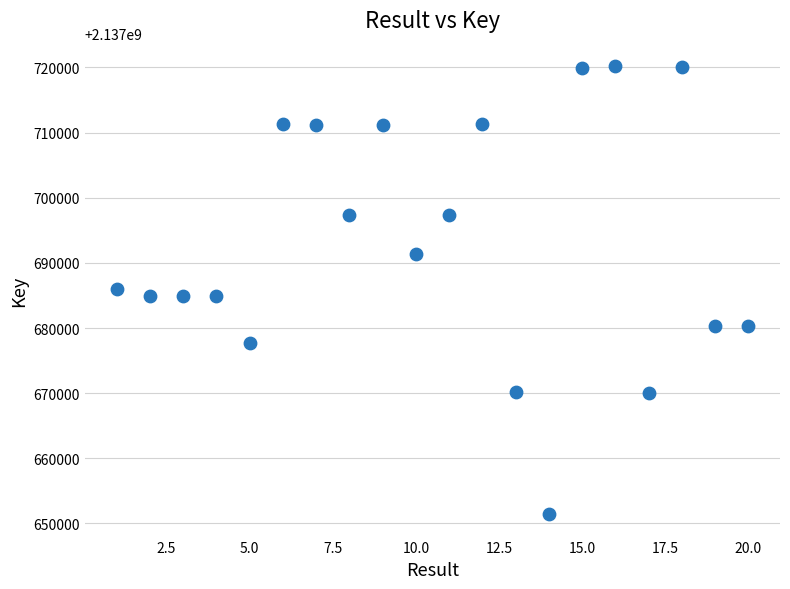

What is the range of X values (max minus min)?

19